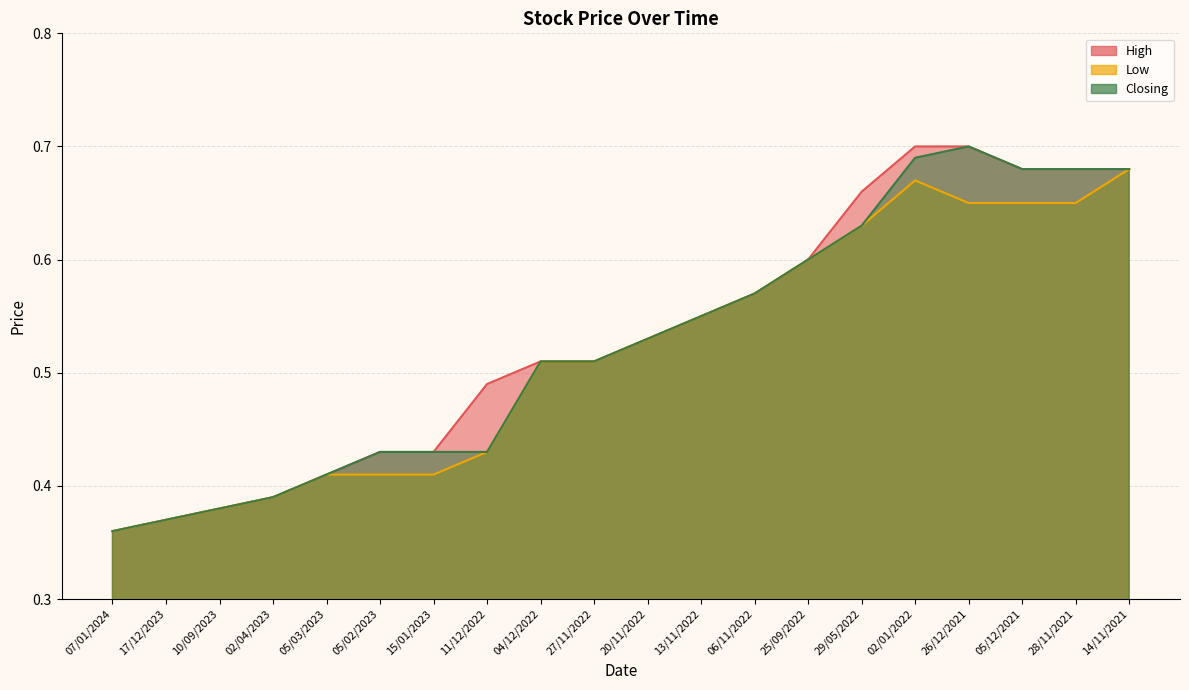

True or false: High and Closing cross at least once.

False